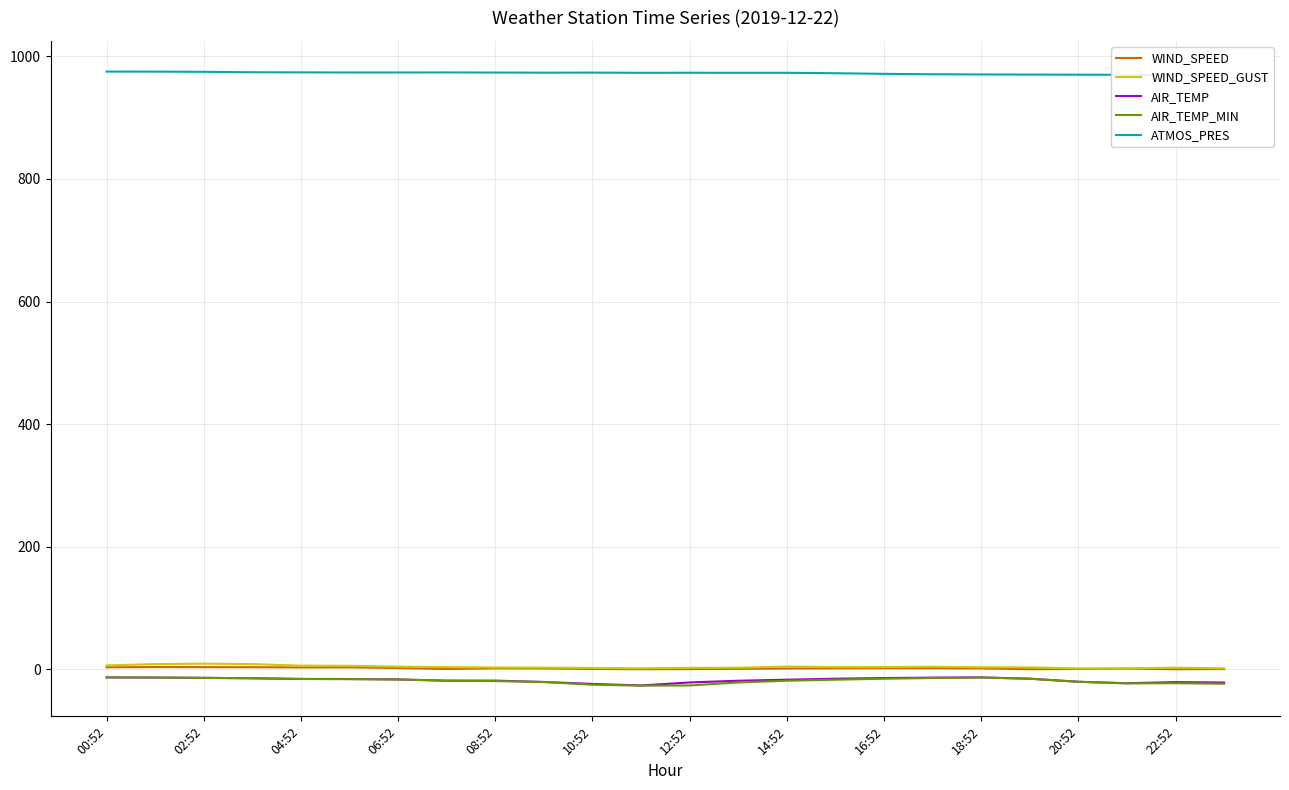

What is the lowest value of the AIR_TEMP series?

-26.3